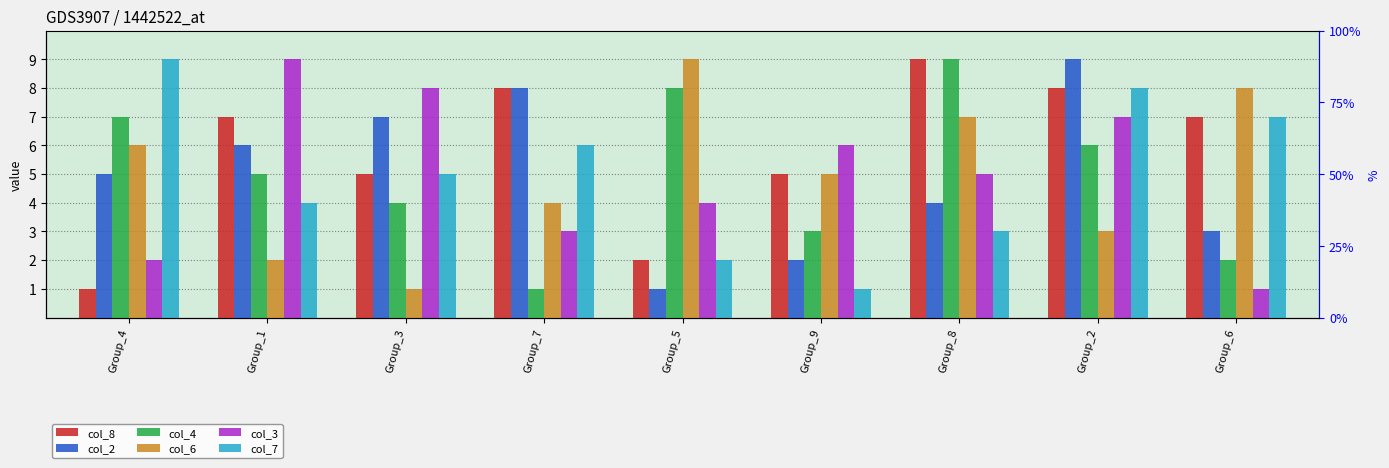

Reading left to right, transcribe all the data shown in this chart.

col_8: Group_4=1	Group_1=7	Group_3=5	Group_7=8	Group_5=2	Group_9=5	Group_8=9	Group_2=8	Group_6=7
col_2: Group_4=5	Group_1=6	Group_3=7	Group_7=8	Group_5=1	Group_9=2	Group_8=4	Group_2=9	Group_6=3
col_4: Group_4=7	Group_1=5	Group_3=4	Group_7=1	Group_5=8	Group_9=3	Group_8=9	Group_2=6	Group_6=2
col_6: Group_4=6	Group_1=2	Group_3=1	Group_7=4	Group_5=9	Group_9=5	Group_8=7	Group_2=3	Group_6=8
col_3: Group_4=2	Group_1=9	Group_3=8	Group_7=3	Group_5=4	Group_9=6	Group_8=5	Group_2=7	Group_6=1
col_7: Group_4=9	Group_1=4	Group_3=5	Group_7=6	Group_5=2	Group_9=1	Group_8=3	Group_2=8	Group_6=7